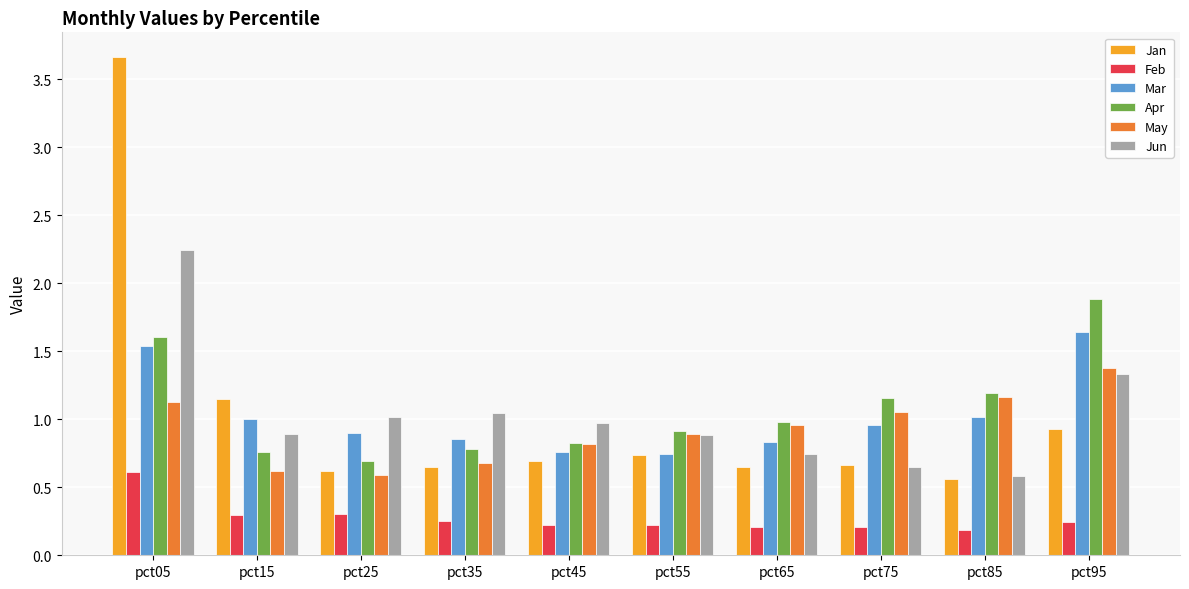

Which series has the widest spread of values?

Jan